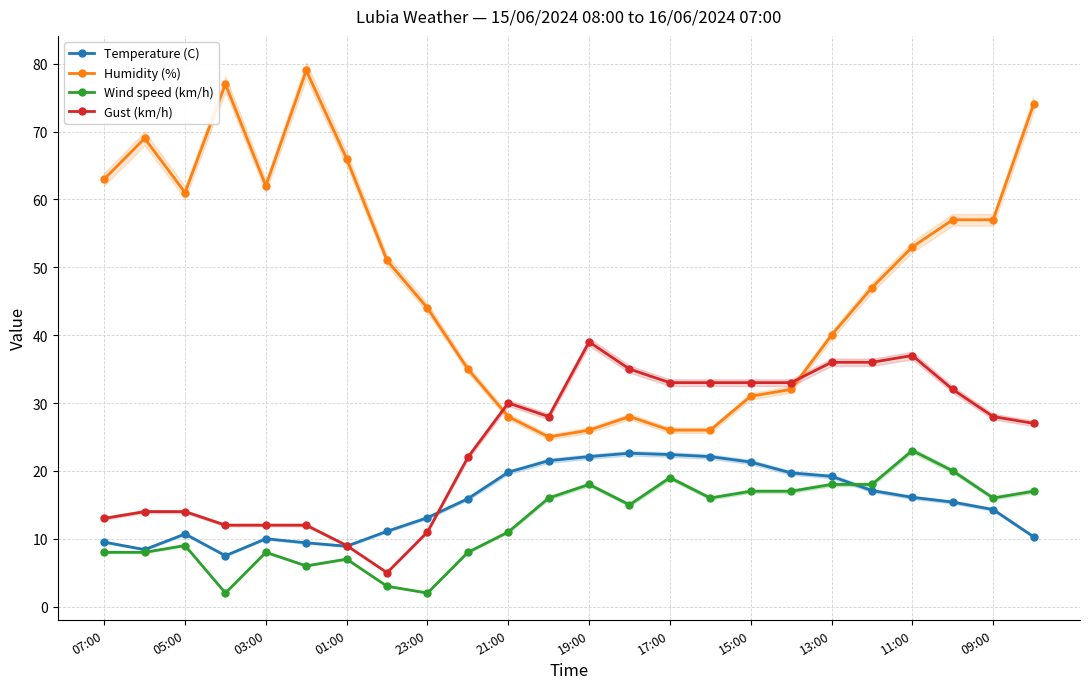

What is the average value of the Temperature (C) series?

15.4